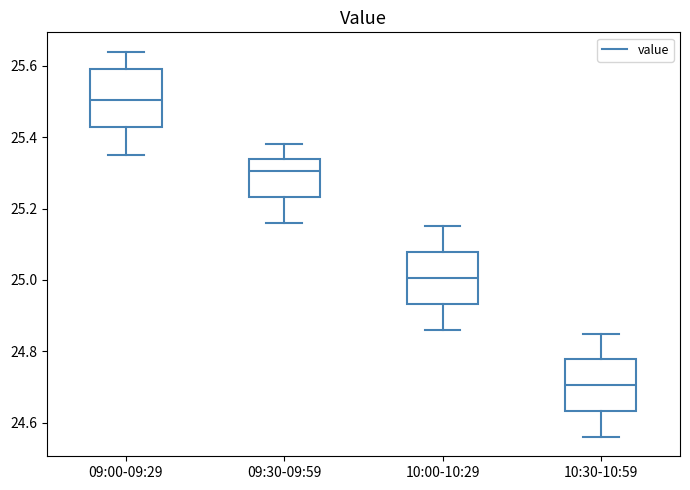

Reading left to right, transcribe this box plot: for each box, give where its median line is, the range the box spans, and where its two whiskers end, as read against the y-axis. The values are not printed on the chart, so give them approximately, as read against the axis.

09:00-09:29: median 25.50, box 25.44 to 25.60, whiskers 25.36 to 25.64
09:30-09:59: median 25.30, box 25.24 to 25.34, whiskers 25.16 to 25.38
10:00-10:29: median 25.00, box 24.94 to 25.08, whiskers 24.86 to 25.16
10:30-10:59: median 24.70, box 24.64 to 24.78, whiskers 24.56 to 24.86